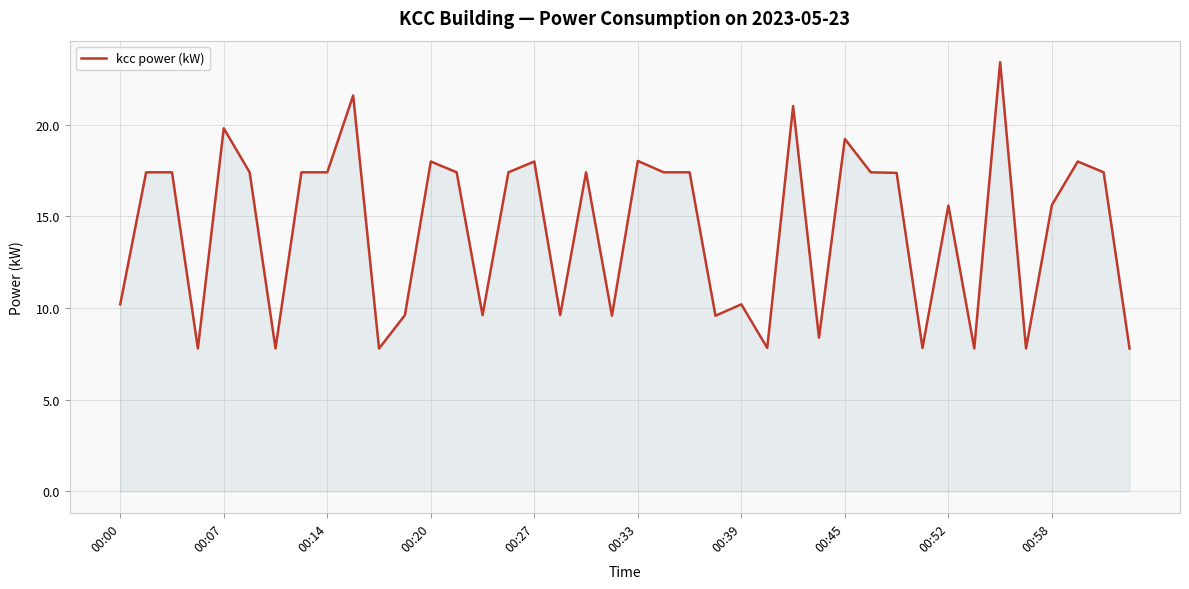

What is the greatest value displayed?

23.4